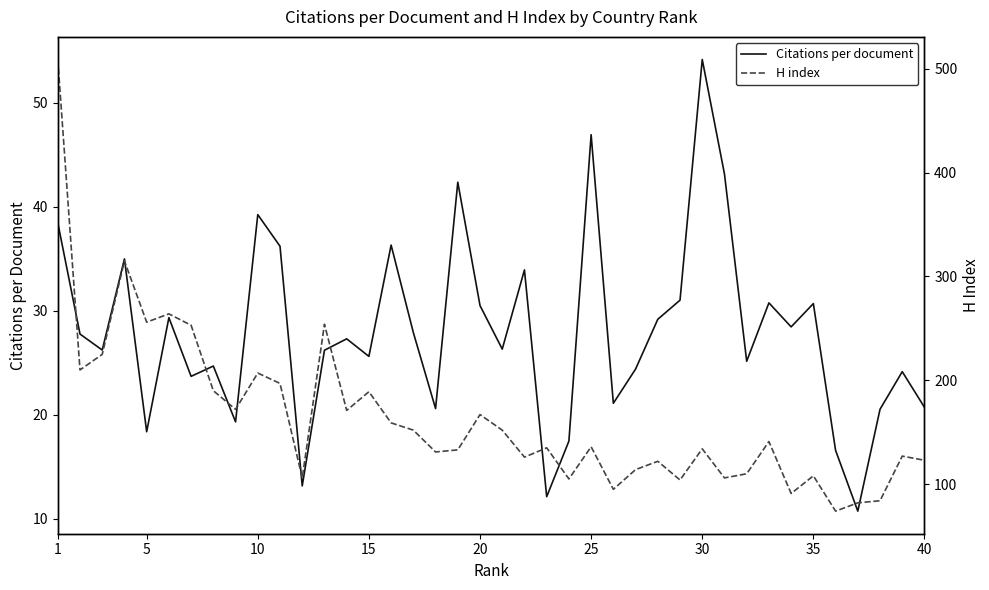

How many lines are shown in the chart?

2